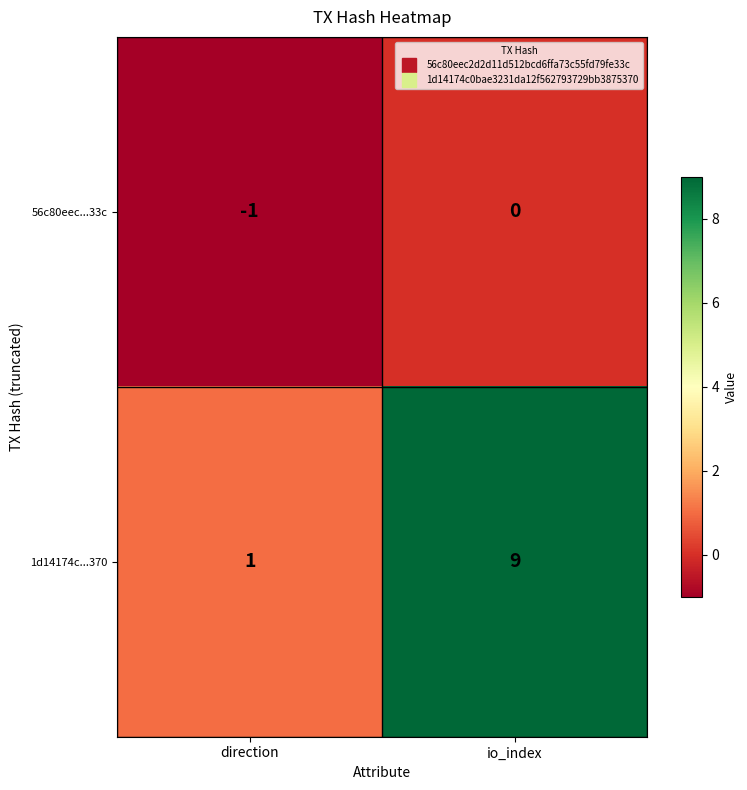

Read the 1d14174c...370 value at io_index.

9